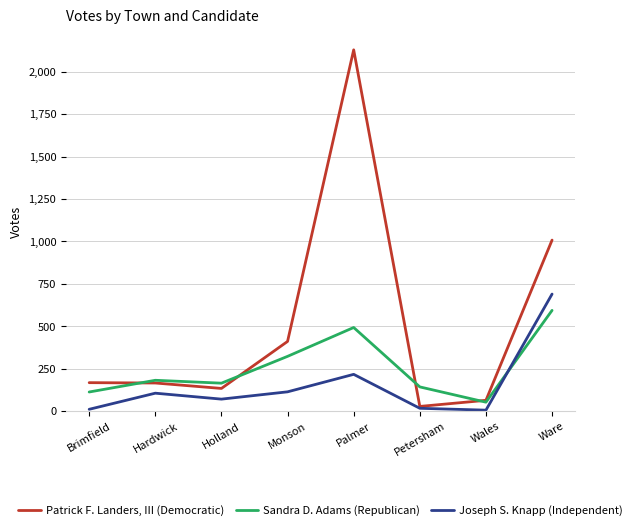

Which series ends up on top after the final intersection of Sandra D. Adams (Republican) and Joseph S. Knapp (Independent)?

Joseph S. Knapp (Independent)